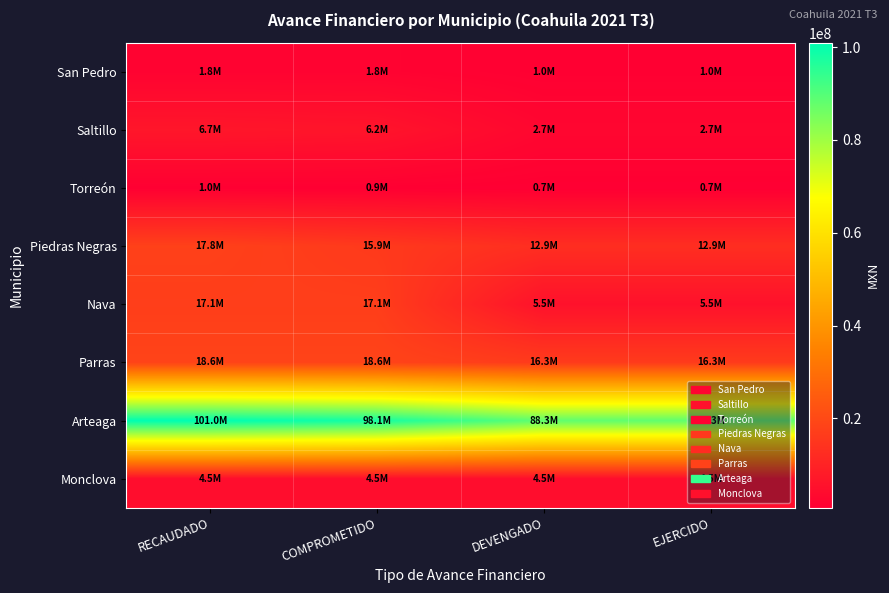

How many data points does each series have?

4